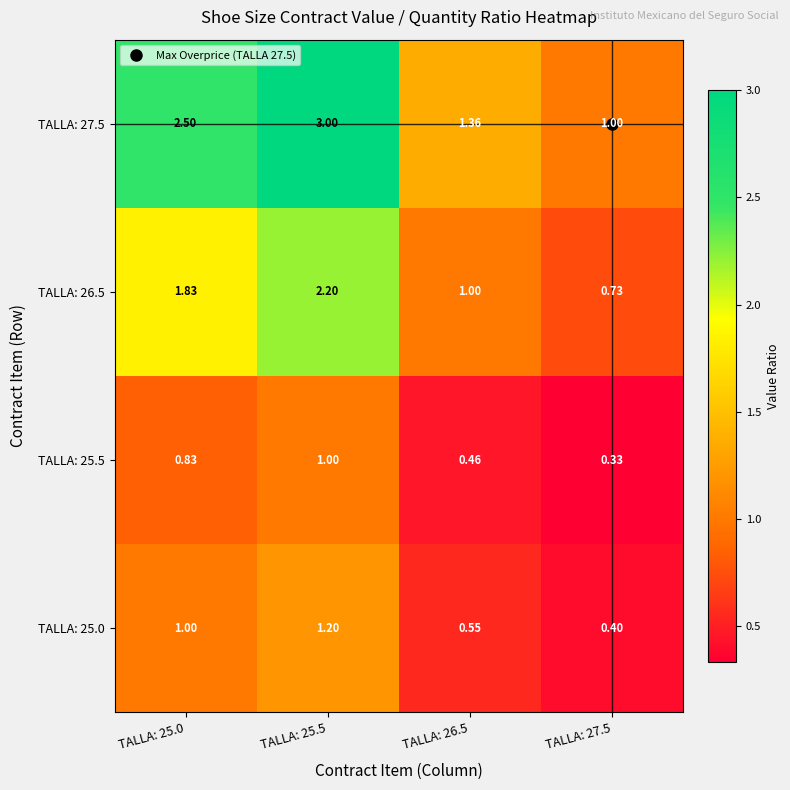

Is the value of TALLA: 27.5 at TALLA: 27.5 greater than the value of TALLA: 25.5 at TALLA: 25.0?

Yes